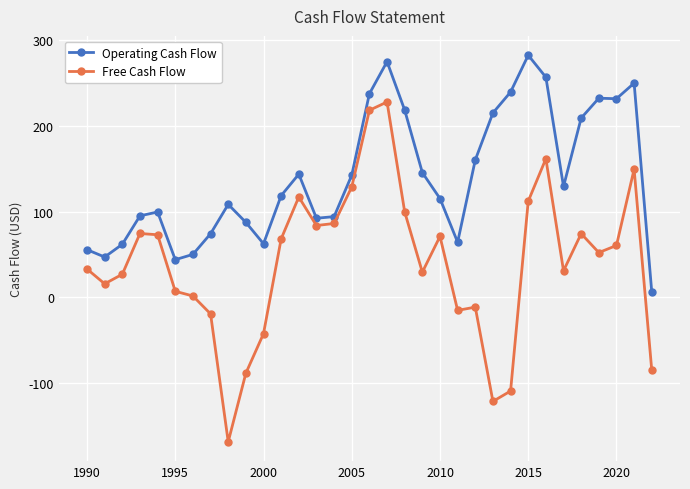

Reading right to left, what are all the values shown in this chart?

Operating Cash Flow: 6000000	250000000	231800000	232400000	209200000	129300000	256900000	282600000	239600000	215200000	160300000	64200000	115200000	145500000	218500000	275100000	237600000	142500000	94100000	92200000	143700000	118600000	62400000	87400000	108400000	74100000	50000000	43800000	99500000	95000000	61800000	46900000	55500000
Free Cash Flow: -85300000	149500000	60400000	52100000	74200000	30800000	161700000	112100000	-109600000	-121700000	-11600000	-15400000	71000000	29200000	99600000	228000000	218300000	128700000	86100000	83700000	117000000	68100000	-42600000	-88800000	-168900000	-19500000	1400000	6900000	72900000	74400000	26800000	15600000	32900000